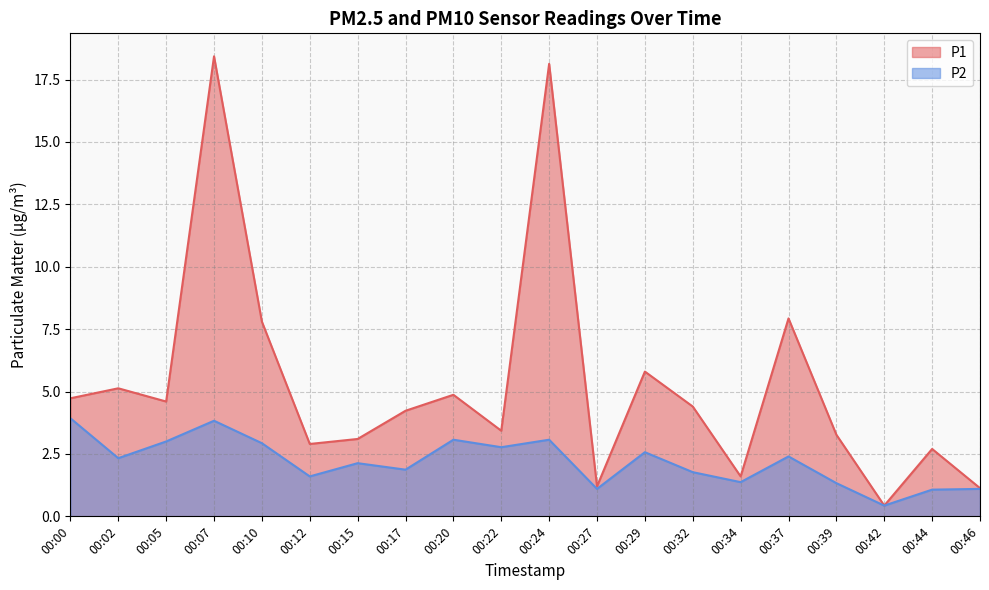

Does the chart have visible grid lines?

Yes